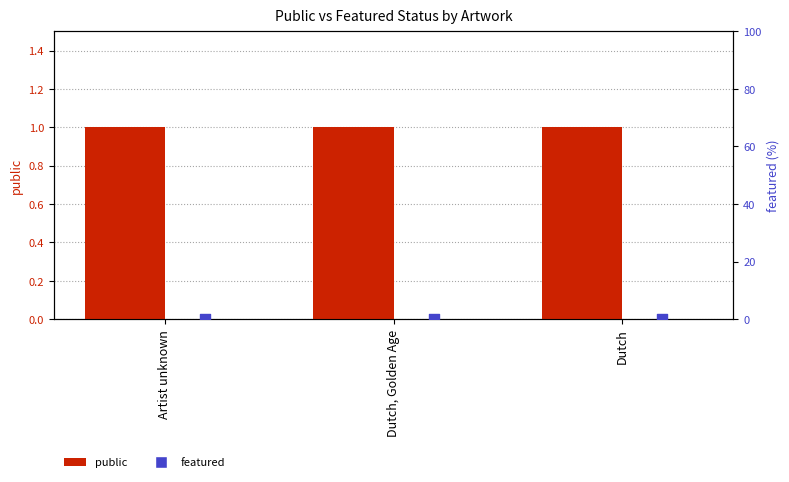

What are all the series names shown in the legend?

public, featured